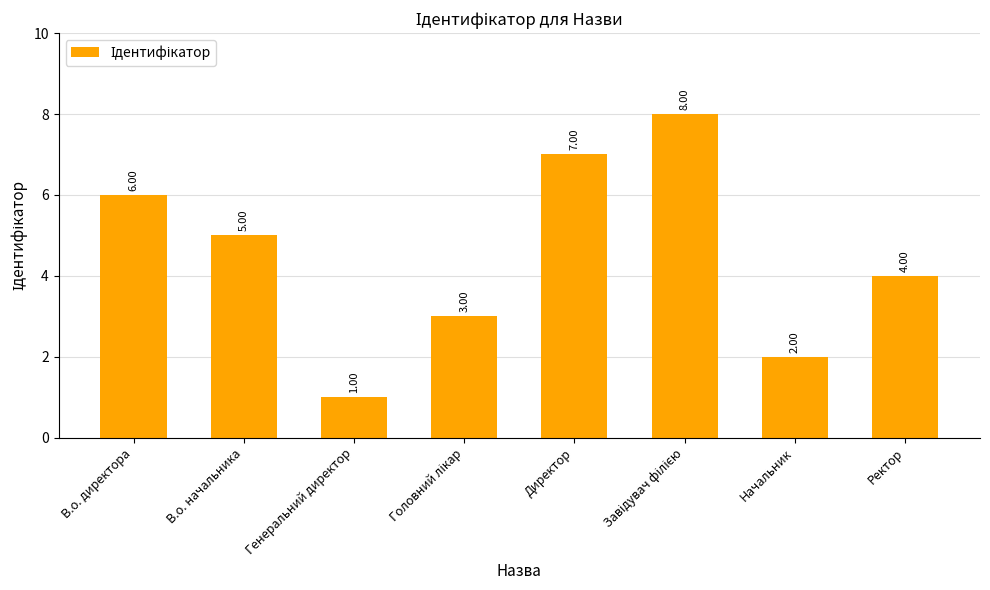

Between В.о. директора and В.о. начальника, which is larger?

В.о. директора